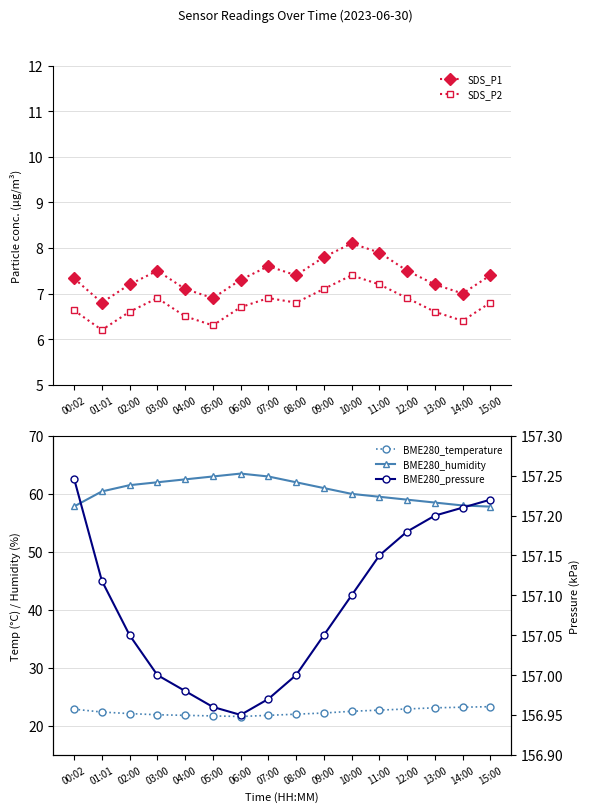

What is the difference between the maximum and minimum values in the BME280_humidity series?

5.7